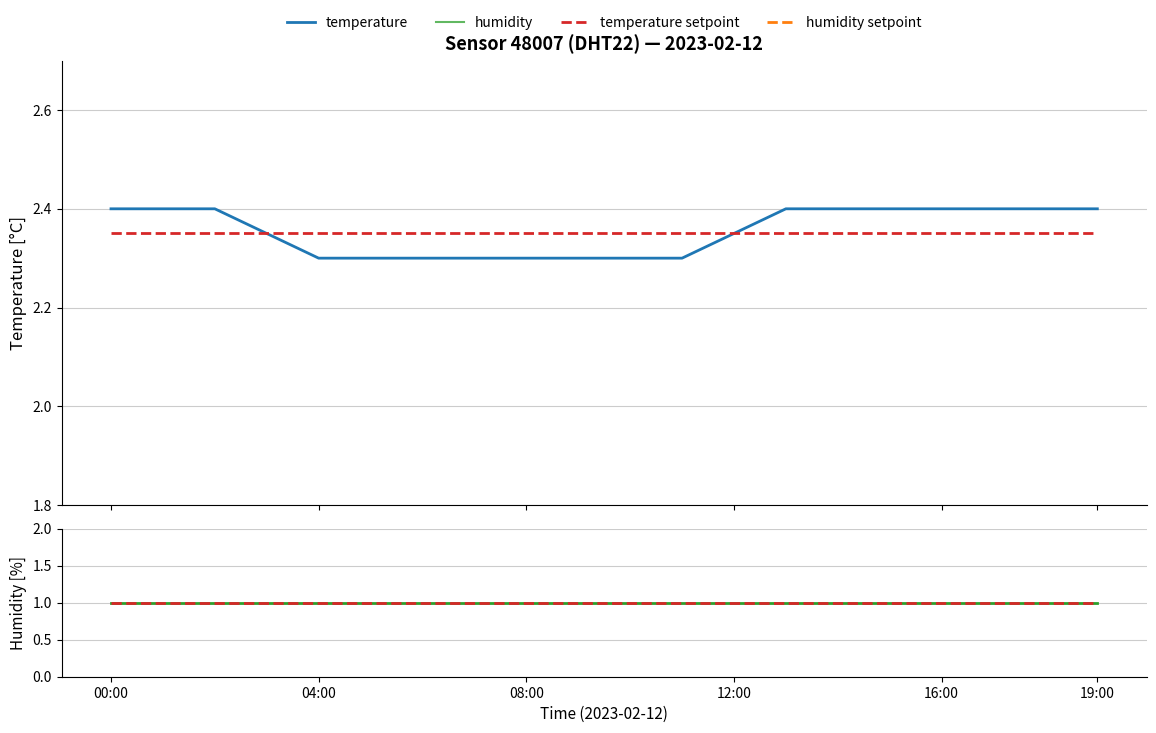

What is the minimum value for temperature?

2.3